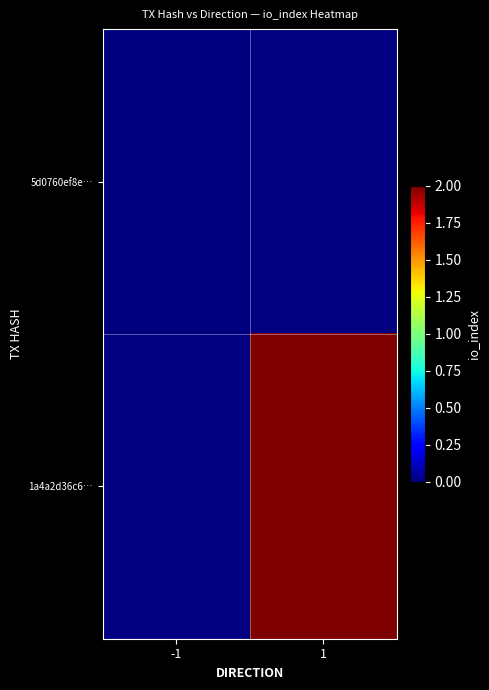

How many data points does each series have?

2